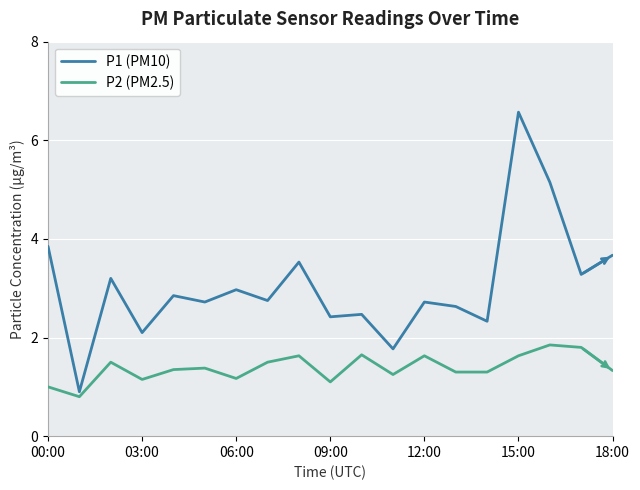

Is this an area chart (filled region under the line)?

No